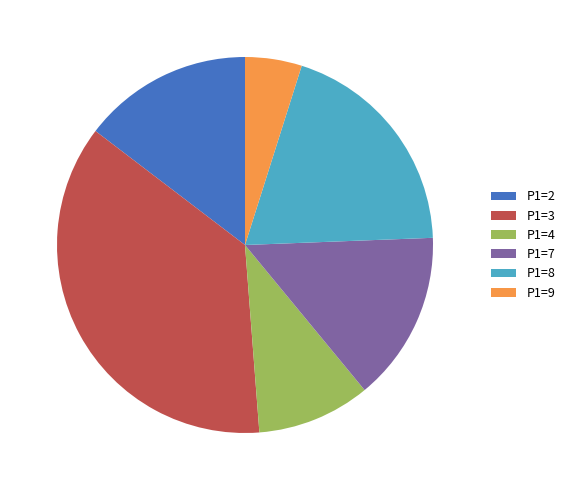

What is the ratio of the value at P1=4 to the value at P1=3?

0.3